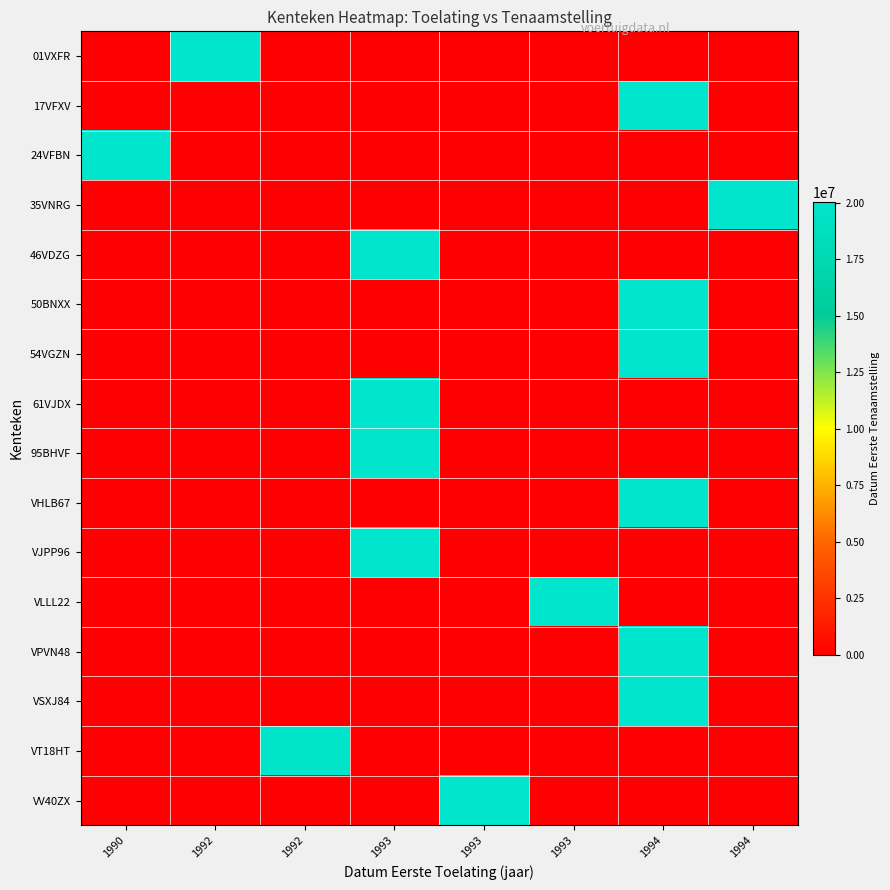

At how many categories does at least one series exceed 910302?

8